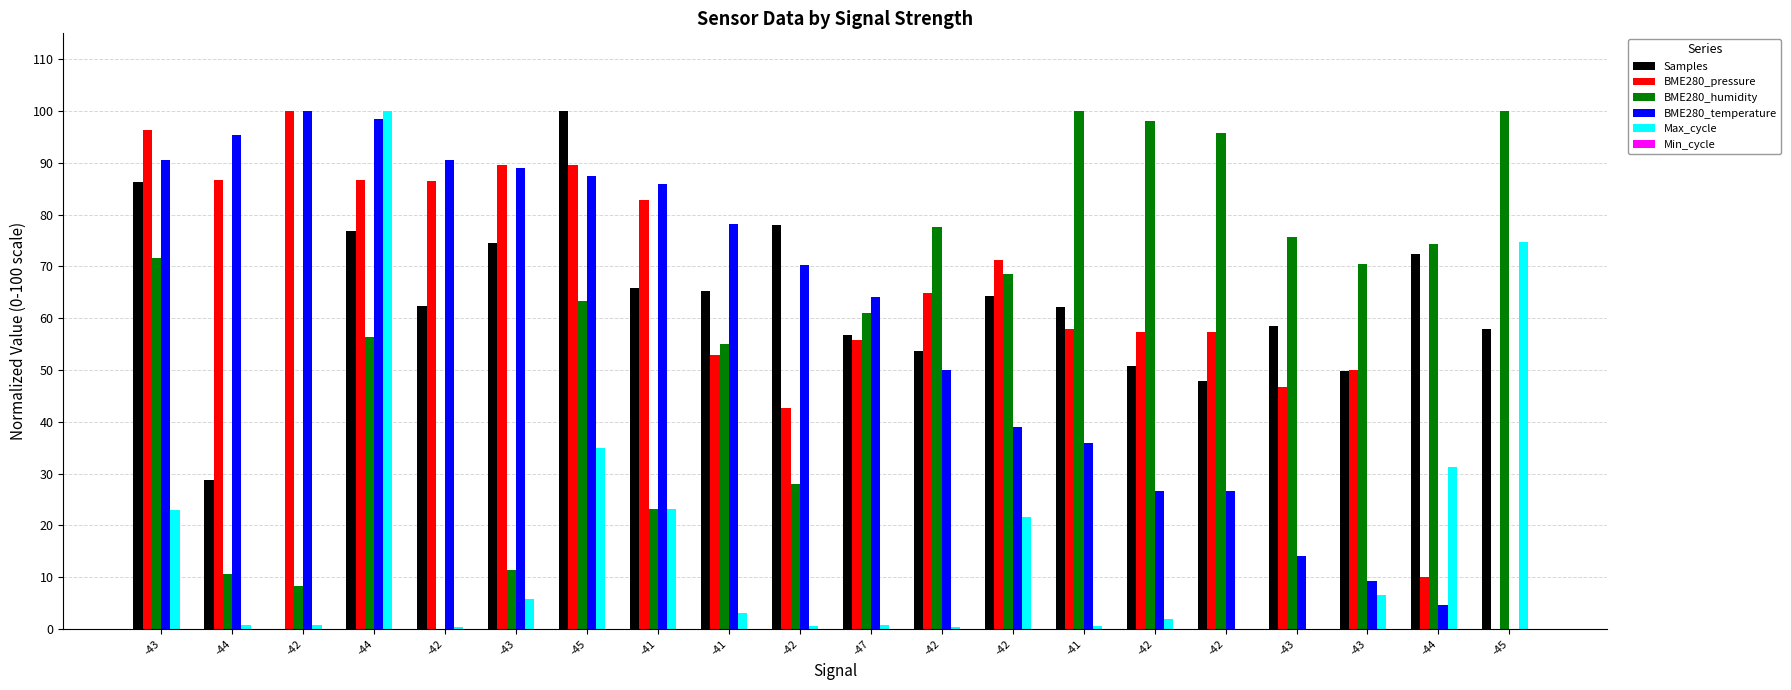

Are the bars grouped side by side (vs. stacked)?

Yes